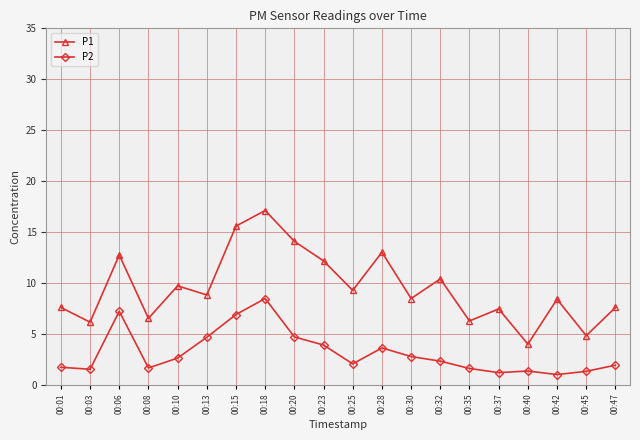

True or false: P2 and P1 intersect in this chart.

False